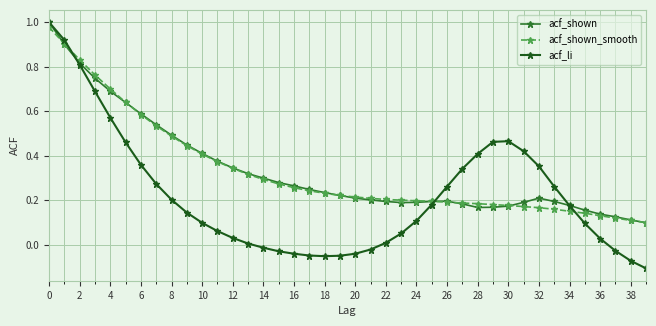

Which series has the largest range (max minus min)?

acf_li